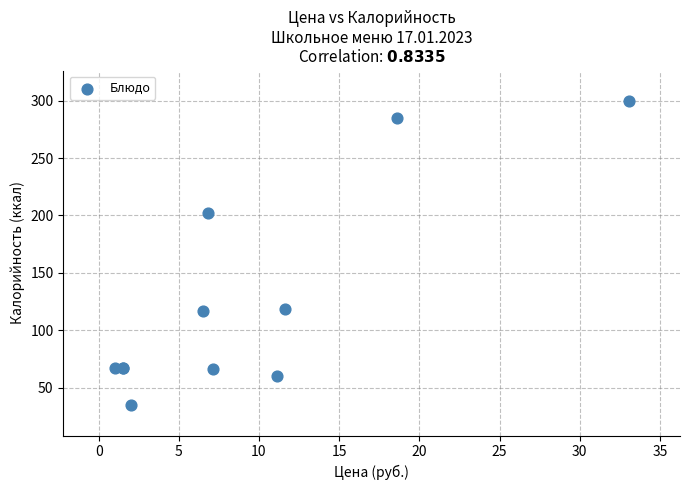

What Y value in the scatter plot is closest to 167?

202.2